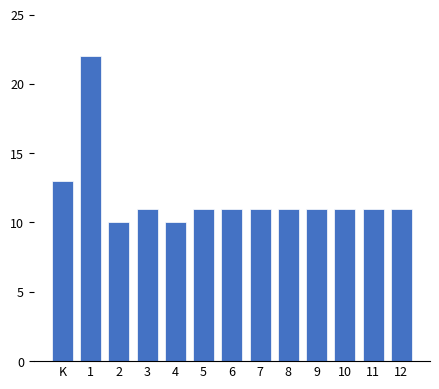

Reading left to right, extract all data points from this chart.

13	22	10	11	10	11	11	11	11	11	11	11	11